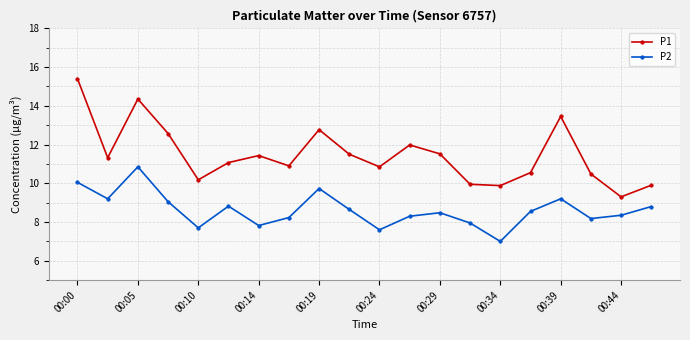

In P1, how many points are lower than both neighbors (excluding endpoints)?

6